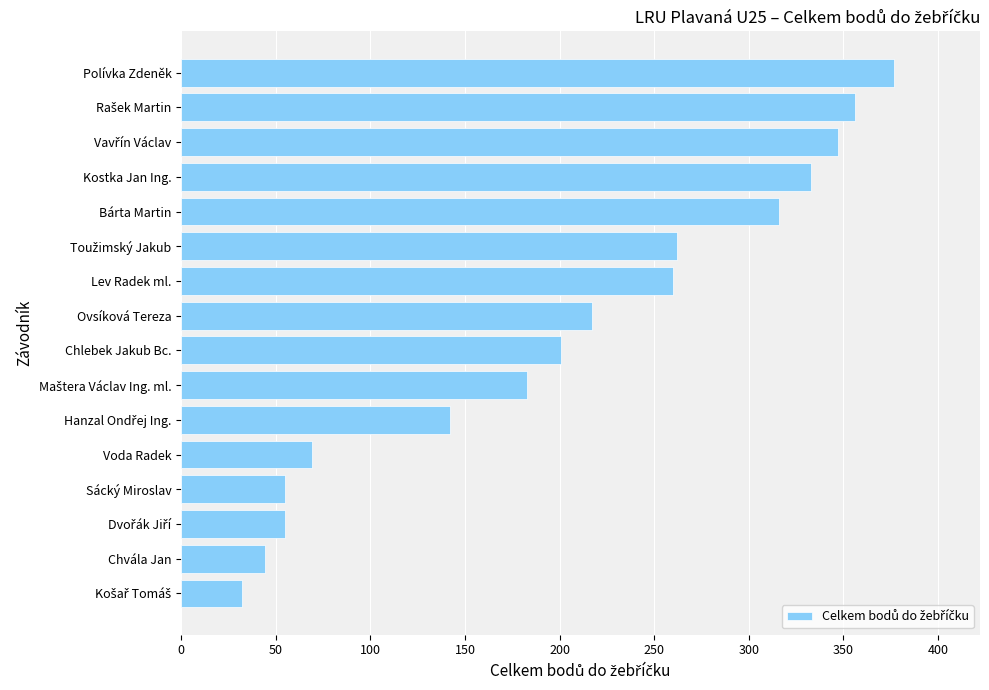

How many bars are there in total?

16